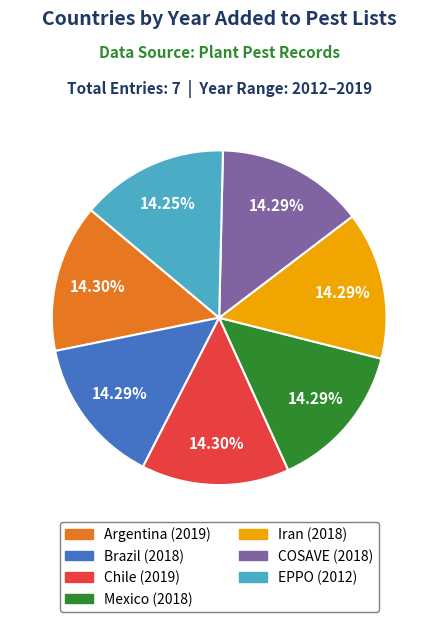

Count the number of slices in the pie.

7